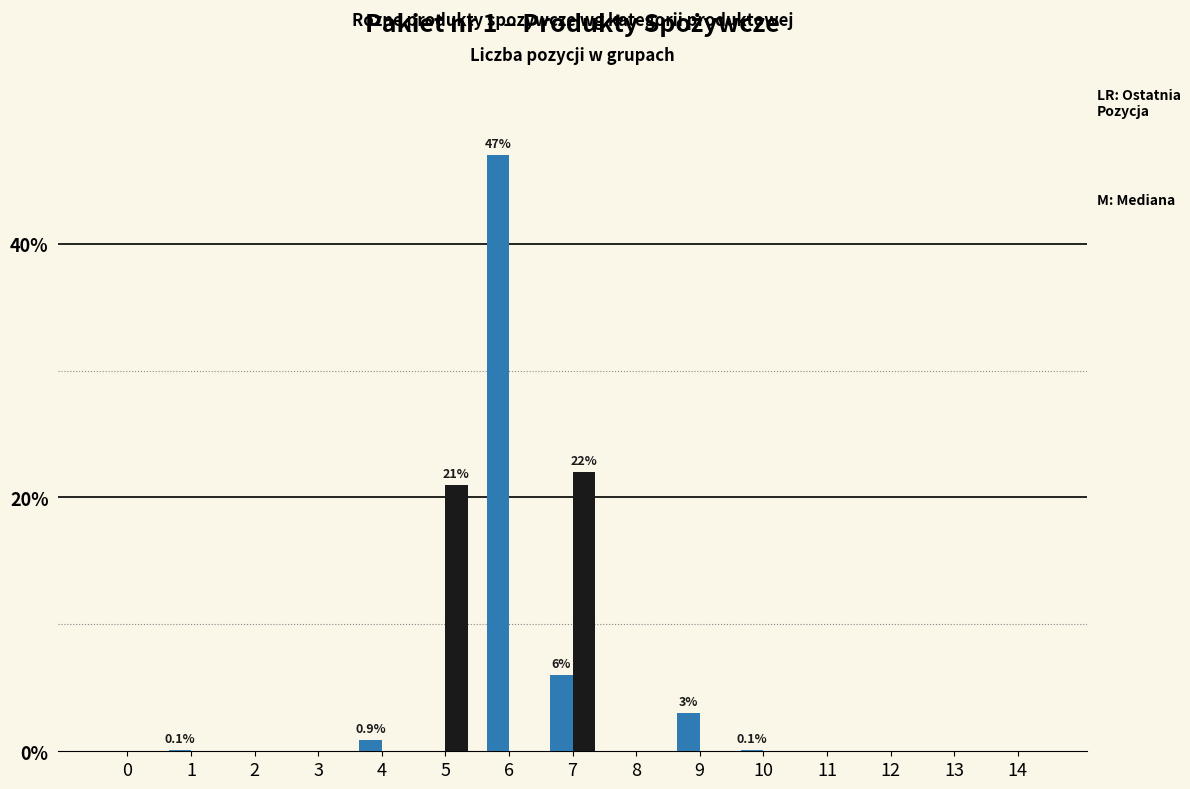

What is the greatest value displayed?

47.0